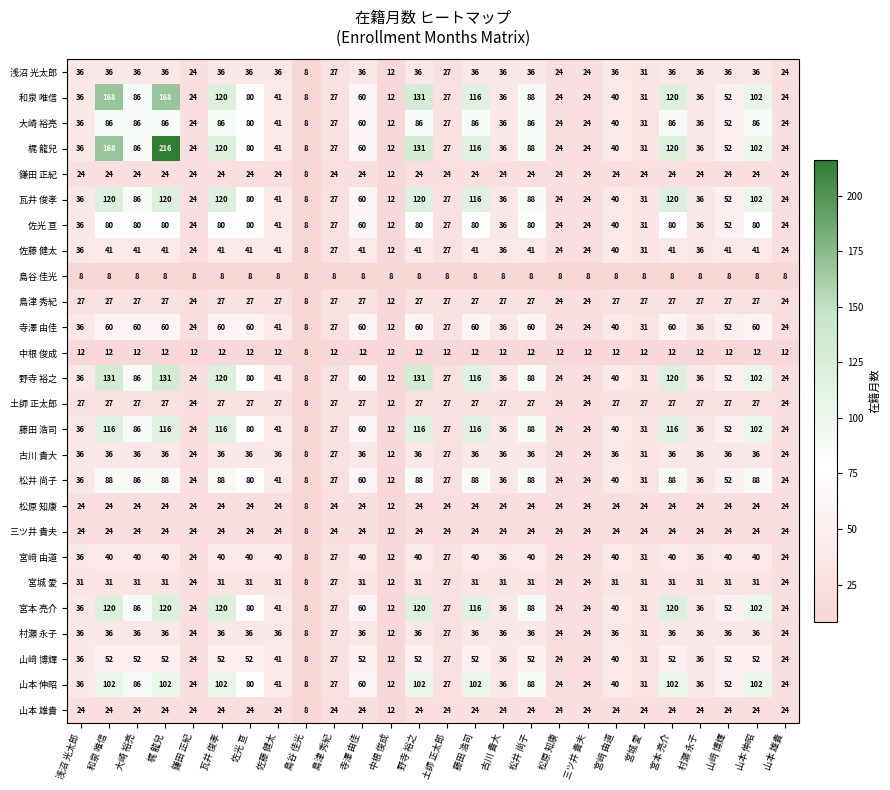

What is the maximum value shown in the chart?

216